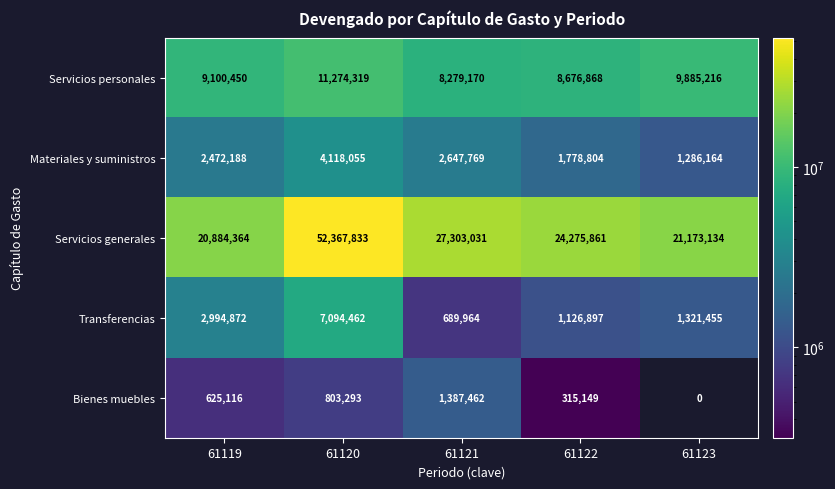

How many categories are shown in the chart?

5